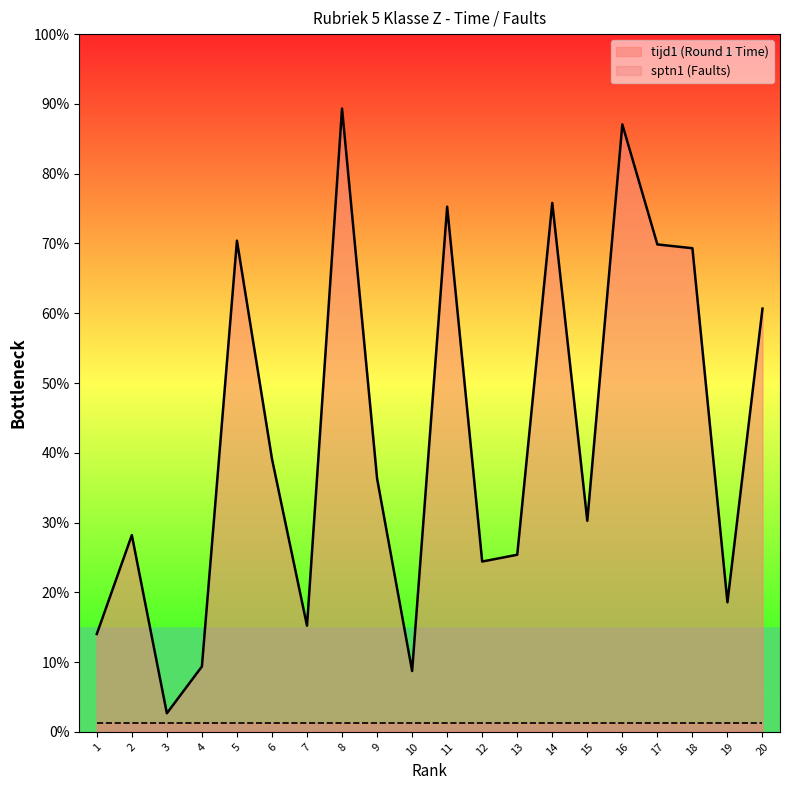

Does the chart have visible grid lines?

No